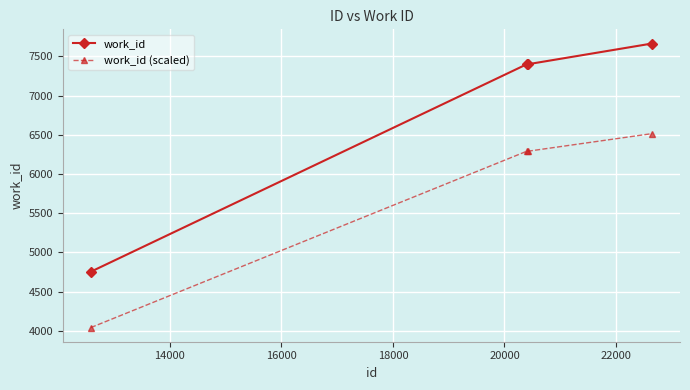

Rank the series by their maximum value, from highest to lowest.

work_id, work_id (scaled)